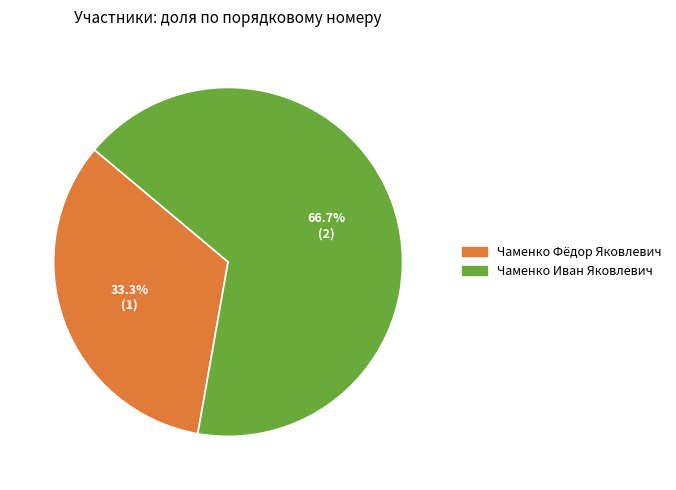

Rank the categories by value from lowest to highest.

Чаменко Фёдор Яковлевич, Чаменко Иван Яковлевич